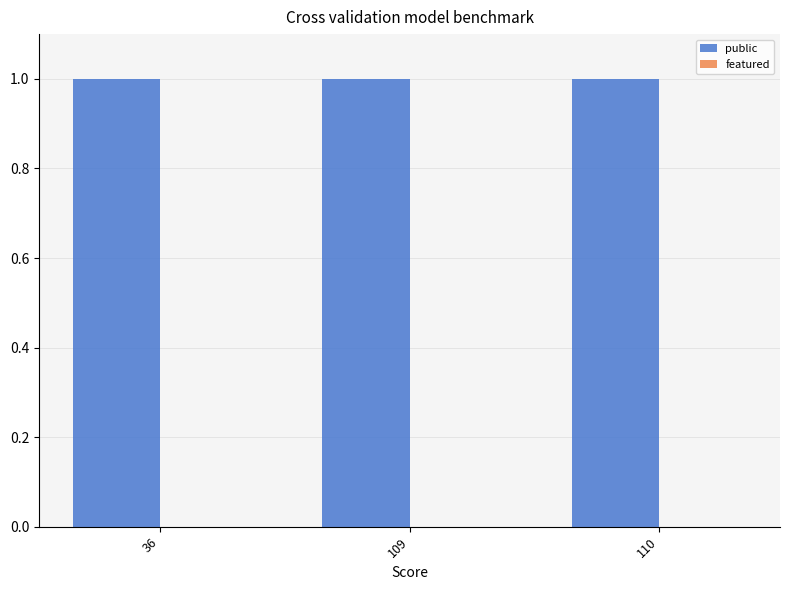

Where is public nearest to the value 1?

36